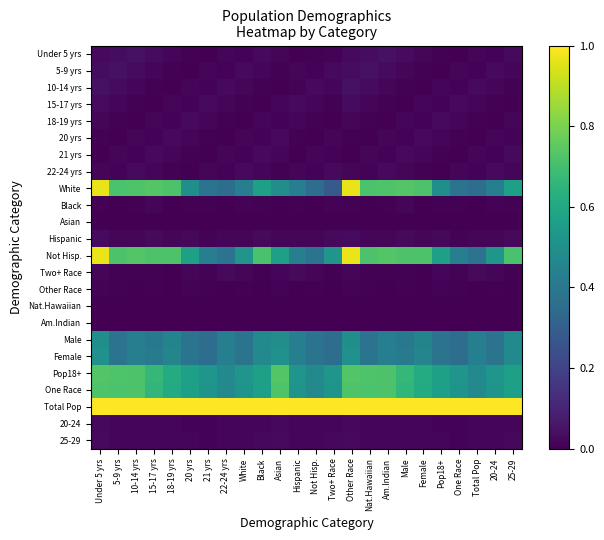

List the series in order of their peak value, lowest first.

Nat.Hawaiian, Am.Indian, Asian, Other Race, Black, 20-24, 25-29, 18-19 yrs, 20 yrs, 21 yrs, 22-24 yrs, Two+ Race, Hispanic, 15-17 yrs, Under 5 yrs, 5-9 yrs, 10-14 yrs, Male, Female, One Race, Pop18+, White, Not Hisp., Total Pop